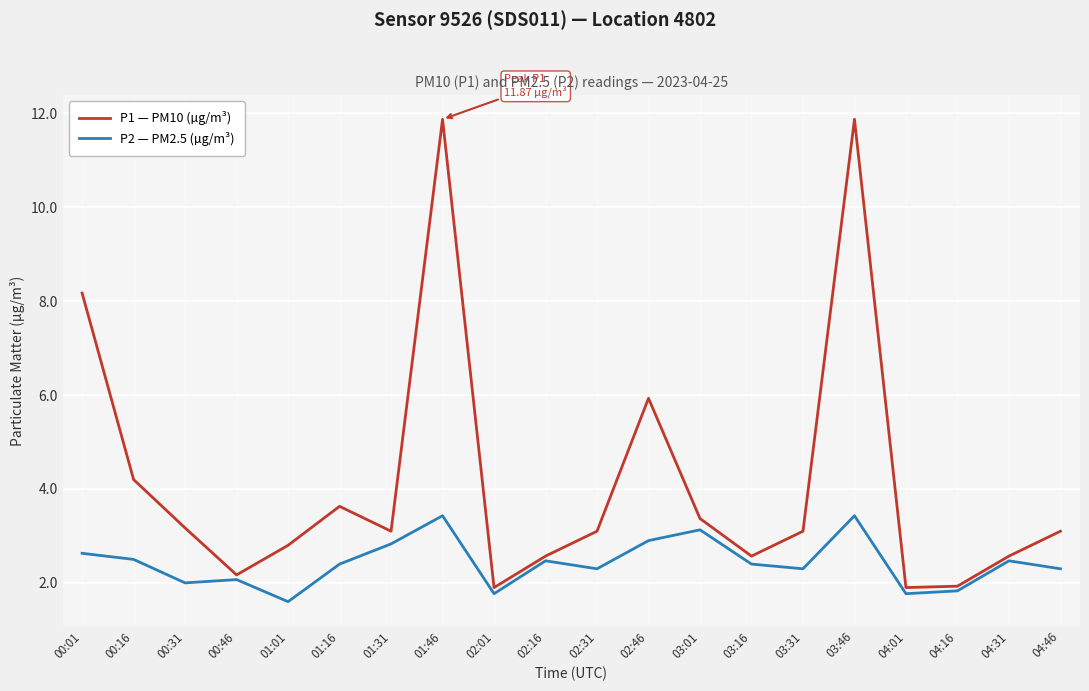

What is the minimum value for P2 — PM2.5 (µg/m³)?

1.6